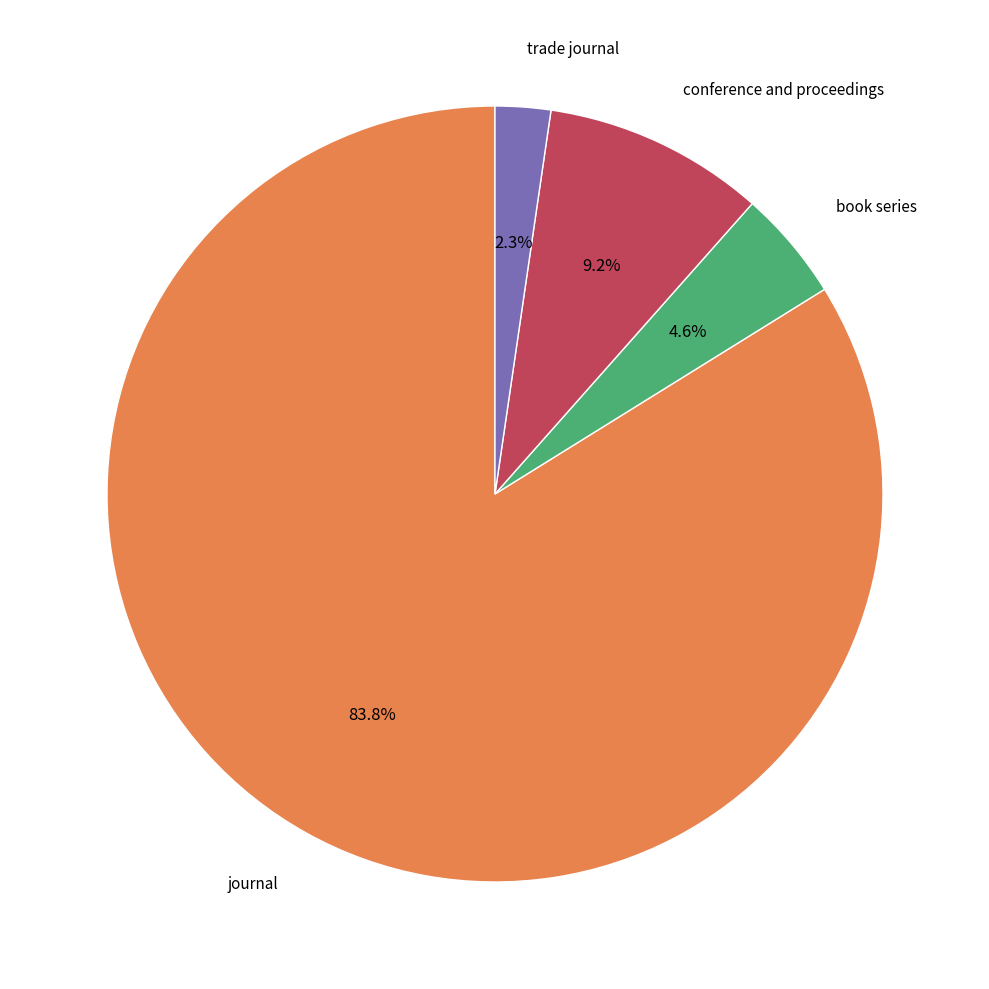

Is there a majority slice in this chart?

Yes